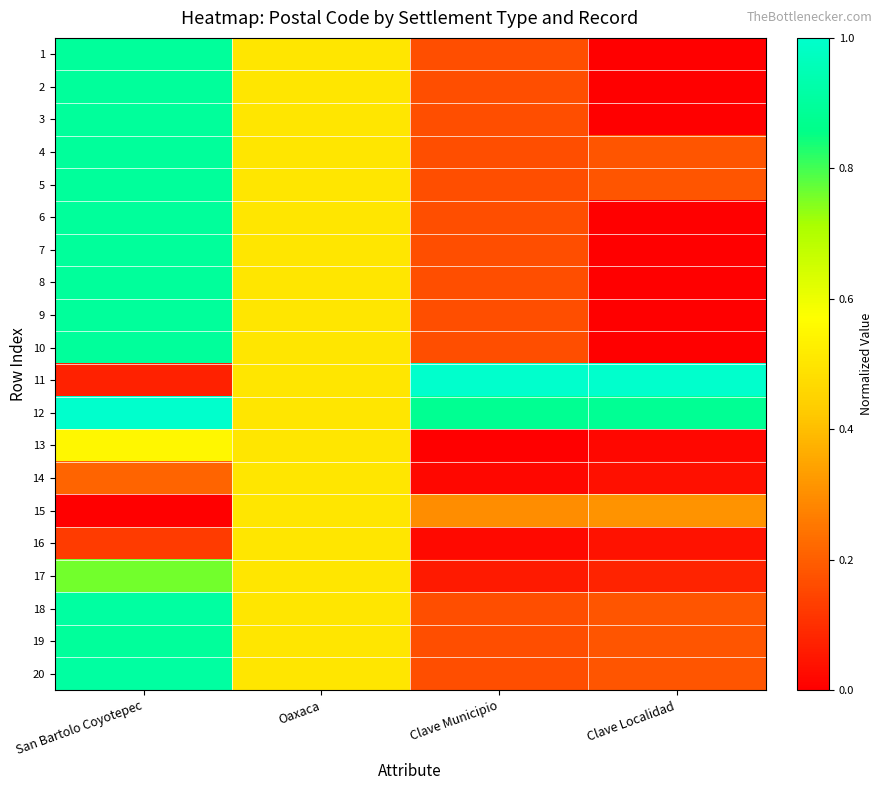

Reading left to right, what are all the values shown in this chart?

1: San Bartolo Coyotepec=0.9	Oaxaca=0.5	Clave Municipio=0.2	Clave Localidad=0.0
2: San Bartolo Coyotepec=0.9	Oaxaca=0.5	Clave Municipio=0.2	Clave Localidad=0.0
3: San Bartolo Coyotepec=0.9	Oaxaca=0.5	Clave Municipio=0.2	Clave Localidad=0.0
4: San Bartolo Coyotepec=0.9	Oaxaca=0.5	Clave Municipio=0.2	Clave Localidad=0.2
5: San Bartolo Coyotepec=0.9	Oaxaca=0.5	Clave Municipio=0.2	Clave Localidad=0.2
6: San Bartolo Coyotepec=0.9	Oaxaca=0.5	Clave Municipio=0.2	Clave Localidad=0.0
7: San Bartolo Coyotepec=0.9	Oaxaca=0.5	Clave Municipio=0.2	Clave Localidad=0.0
8: San Bartolo Coyotepec=0.9	Oaxaca=0.5	Clave Municipio=0.2	Clave Localidad=0.0
9: San Bartolo Coyotepec=0.9	Oaxaca=0.5	Clave Municipio=0.2	Clave Localidad=0.0
10: San Bartolo Coyotepec=0.9	Oaxaca=0.5	Clave Municipio=0.2	Clave Localidad=0.0
11: San Bartolo Coyotepec=0.1	Oaxaca=0.5	Clave Municipio=1.0	Clave Localidad=1.0
12: San Bartolo Coyotepec=1.0	Oaxaca=0.5	Clave Municipio=0.9	Clave Localidad=0.9
13: San Bartolo Coyotepec=0.6	Oaxaca=0.5	Clave Municipio=0.0	Clave Localidad=0.0
14: San Bartolo Coyotepec=0.2	Oaxaca=0.5	Clave Municipio=0.0	Clave Localidad=0.0
15: San Bartolo Coyotepec=0.0	Oaxaca=0.5	Clave Municipio=0.3	Clave Localidad=0.3
16: San Bartolo Coyotepec=0.1	Oaxaca=0.5	Clave Municipio=0.0	Clave Localidad=0.0
17: San Bartolo Coyotepec=0.8	Oaxaca=0.5	Clave Municipio=0.1	Clave Localidad=0.1
18: San Bartolo Coyotepec=0.9	Oaxaca=0.5	Clave Municipio=0.2	Clave Localidad=0.2
19: San Bartolo Coyotepec=0.9	Oaxaca=0.5	Clave Municipio=0.2	Clave Localidad=0.2
20: San Bartolo Coyotepec=0.9	Oaxaca=0.5	Clave Municipio=0.2	Clave Localidad=0.2